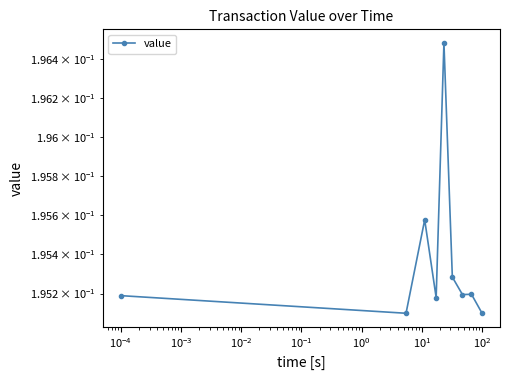

What is the greatest value displayed?

0.2